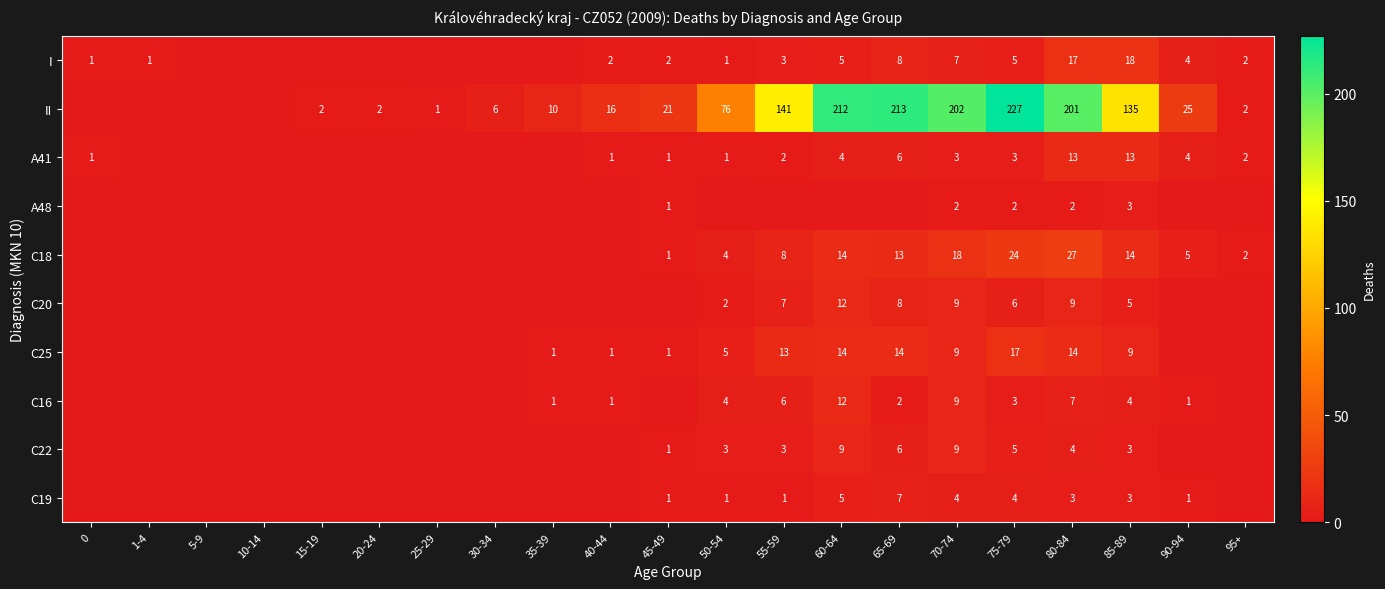

What is the sum of the II values at 55-59 and 65-69?

354